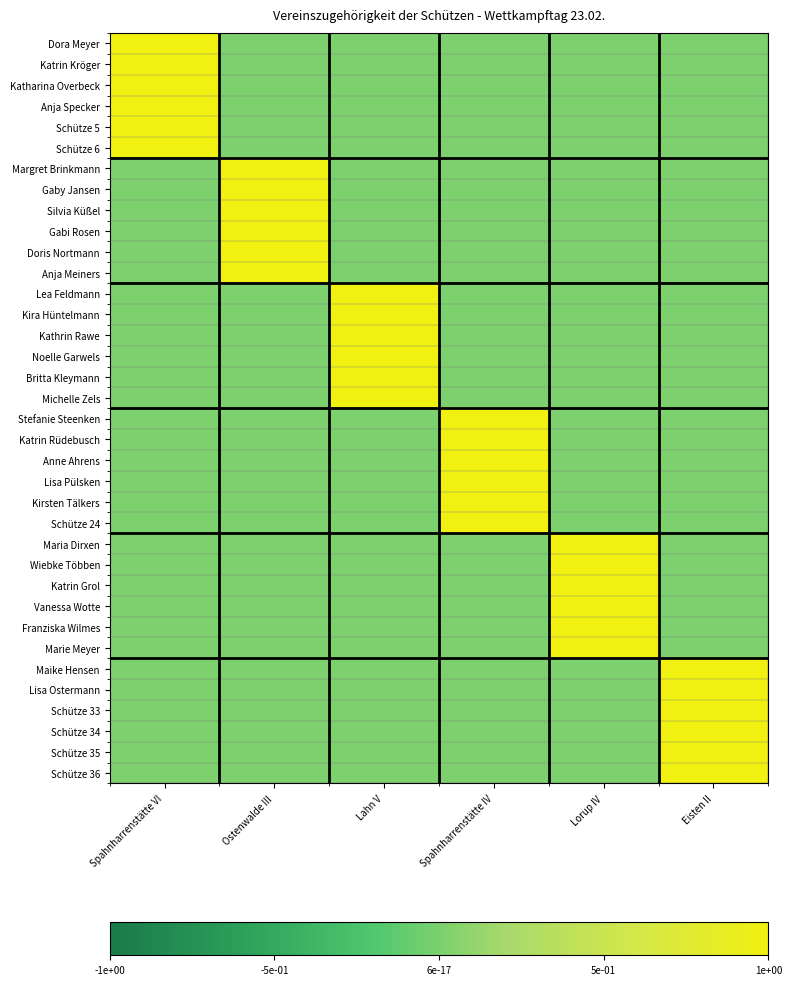

How many series are shown in this chart?

36